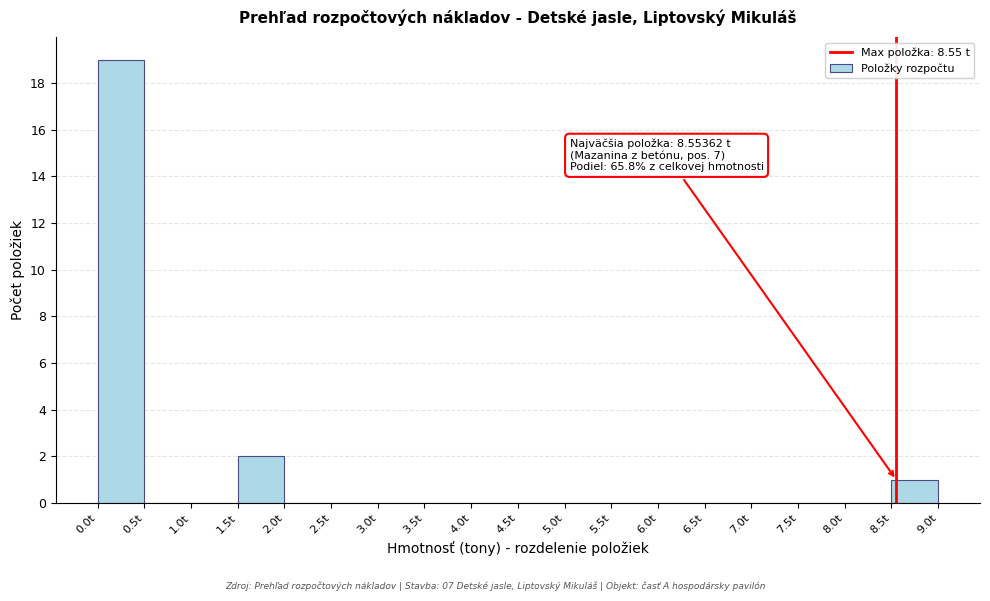

Over which range of the x-axis is the bar tallest?

0.0 to 0.5